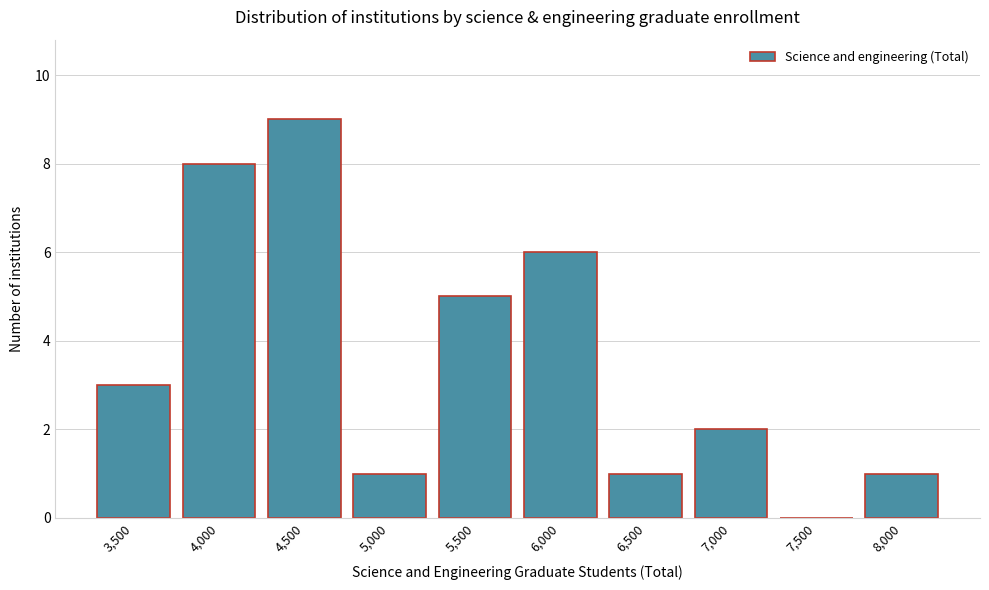

Reading left to right, transcribe all the data shown in this chart.

3,500=3	4,000=8	4,500=9	5,000=1	5,500=5	6,000=6	6,500=1	7,000=2	7,500=0	8,000=1